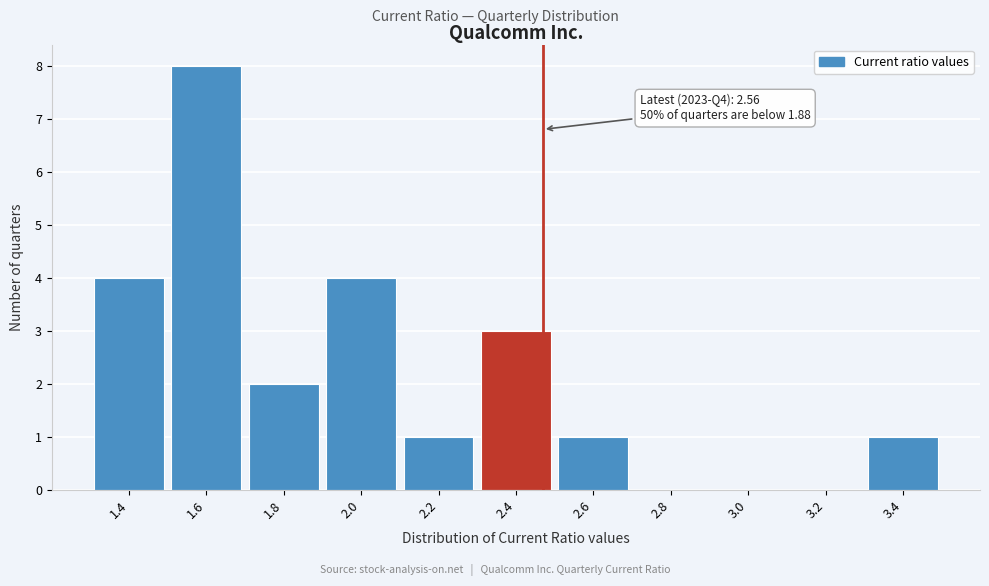

Reading right to left, what are all the values shown in this chart?

3.4=1	3.2=0	3.0=0	2.8=0	2.6=1	2.4=3	2.2=1	2.0=4	1.8=2	1.6=8	1.4=4